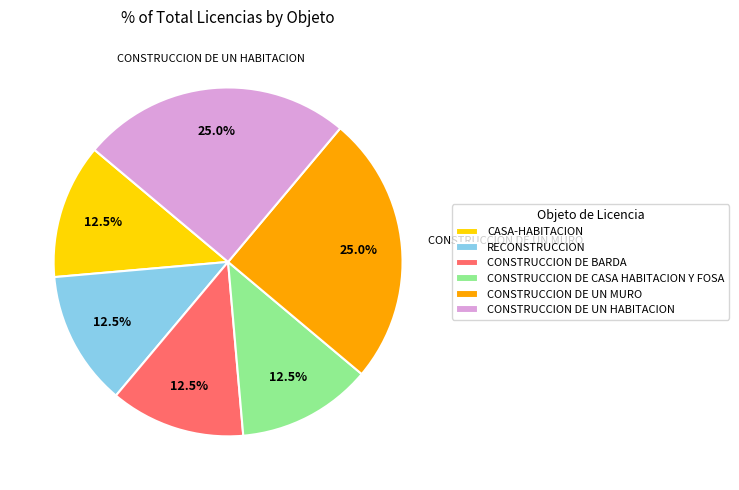

Between CONSTRUCCION DE UN MURO and CASA-HABITACION, which is larger?

CONSTRUCCION DE UN MURO